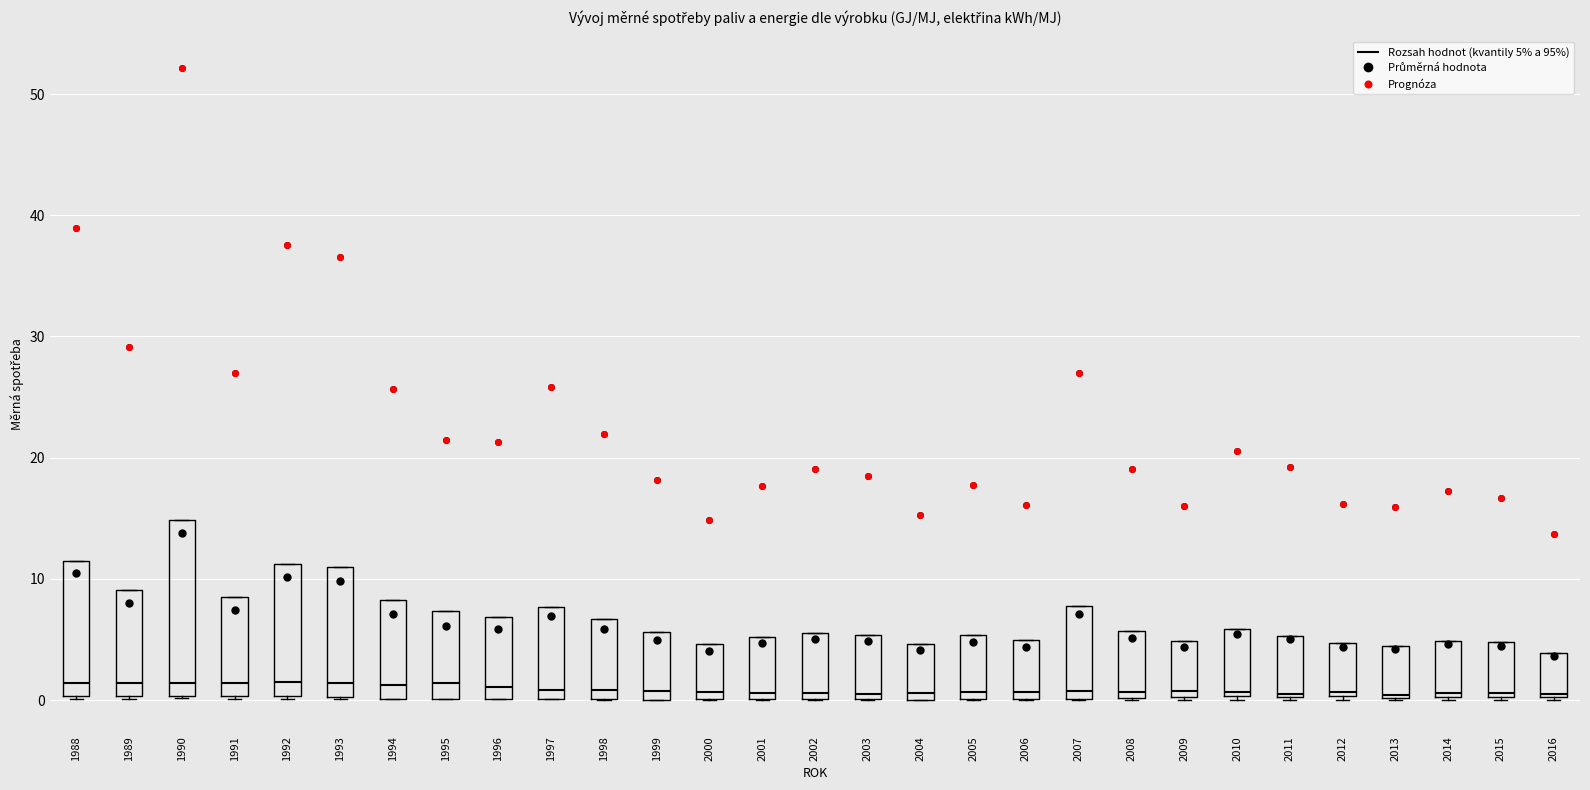

Reading left to right, read every box against the y-axis: the position of its median line, the range the box covers, and the ends of its whiskers. The values are not printed on the chart, so give them approximately, as read against the axis.

1988: median 1, box 0 to 11, whiskers 0 to 11
1989: median 1, box 0 to 9, whiskers 0 to 9
1990: median 1, box 0 to 15, whiskers 0 to 15
1991: median 1, box 0 to 9, whiskers 0 to 9
1992: median 1, box 0 to 11, whiskers 0 to 11
1993: median 1, box 0 to 11, whiskers 0 to 11
1994: median 1, box 0 to 8, whiskers 0 to 8
1995: median 1, box 0 to 7, whiskers 0 to 7
1996: median 1, box 0 to 7, whiskers 0 to 7
1997: median 1, box 0 to 8, whiskers 0 to 8
1998: median 1, box 0 to 7, whiskers 0 to 7
1999: median 1, box 0 to 6, whiskers 0 to 6
2000: median 1, box 0 to 5, whiskers 0 to 5
2001: median 1, box 0 to 5, whiskers 0 to 5
2002: median 1, box 0 to 6, whiskers 0 to 6
2003: median 1, box 0 to 5, whiskers 0 to 5
2004: median 1, box 0 to 5, whiskers 0 to 5
2005: median 1, box 0 to 5, whiskers 0 to 5
2006: median 1, box 0 to 5, whiskers 0 to 5
2007: median 1, box 0 to 8, whiskers 0 to 8
2008: median 1, box 0 to 6, whiskers 0 to 6
2009: median 1, box 0 to 5, whiskers 0 to 5
2010: median 1, box 0 to 6, whiskers 0 to 6
2011: median 1, box 0 to 5, whiskers 0 to 5
2012: median 1, box 0 to 5, whiskers 0 (just below the box's lower edge) to 5
2013: median 0, box 0 to 4, whiskers 0 to 4
2014: median 1, box 0 to 5, whiskers 0 to 5
2015: median 1, box 0 to 5, whiskers 0 to 5
2016: median 0, box 0 to 4, whiskers 0 to 4